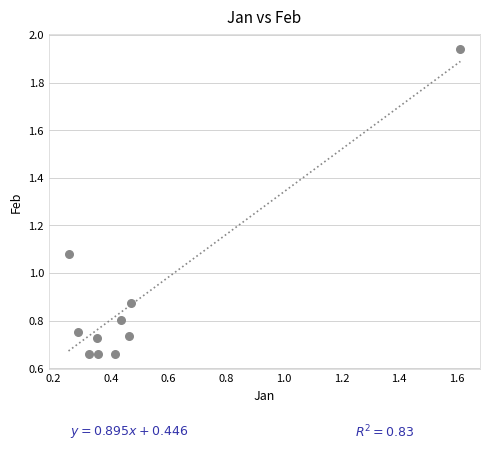

What is the average X value?

0.5